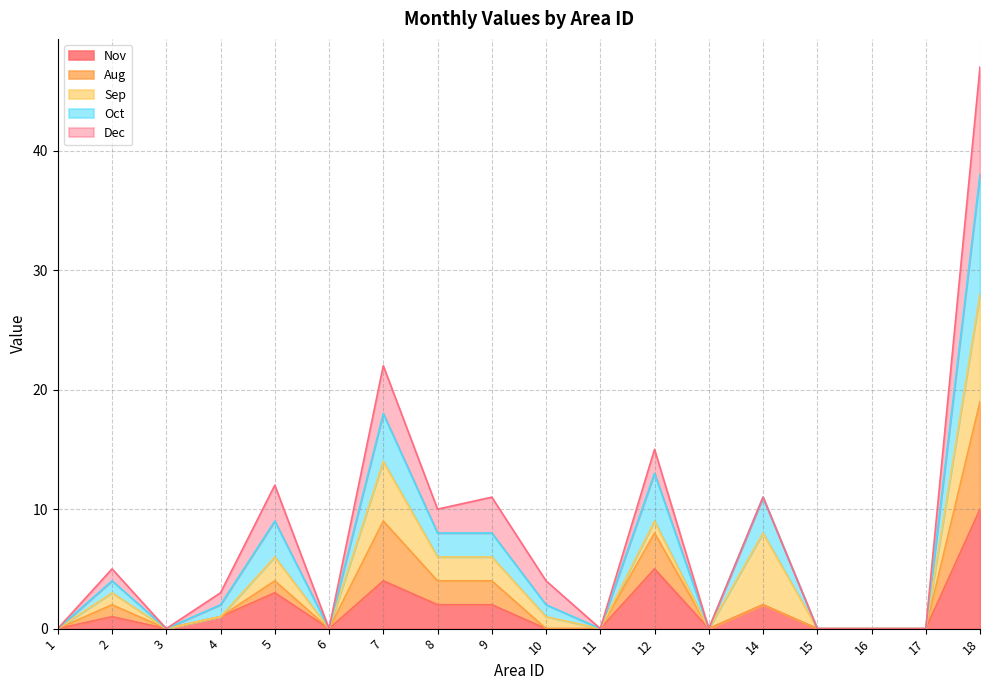

Where is the first local maximum for Oct?

2